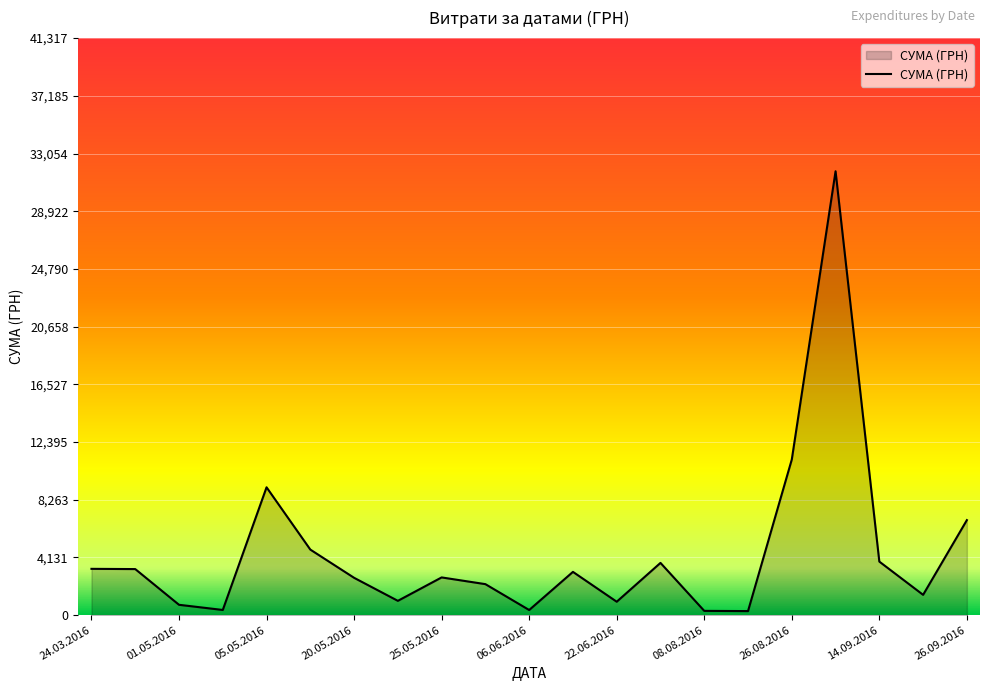

What is the greatest value displayed?

31782.9